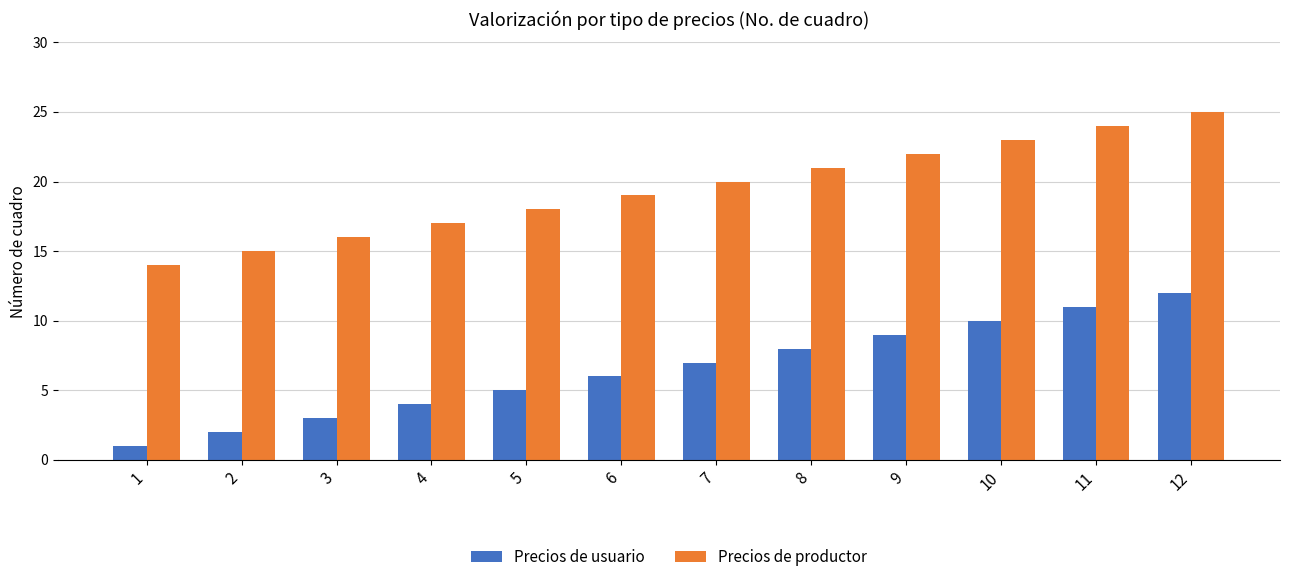

What is the lowest value of the Precios de productor series?

14